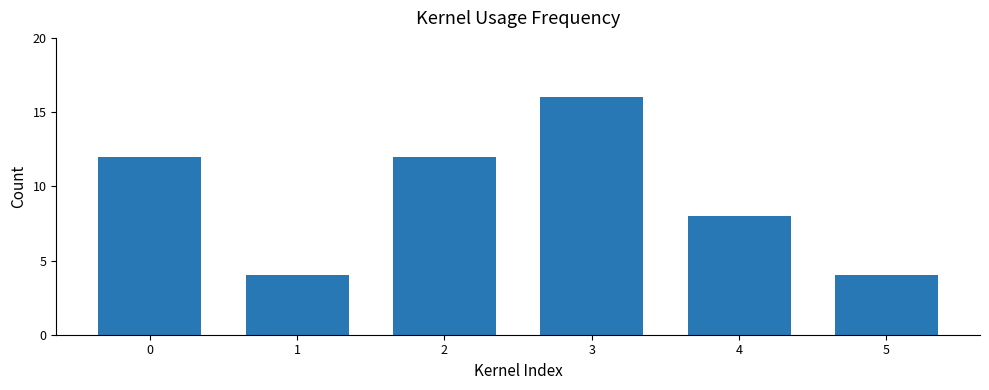

Which label corresponds to the largest value in the chart?

3